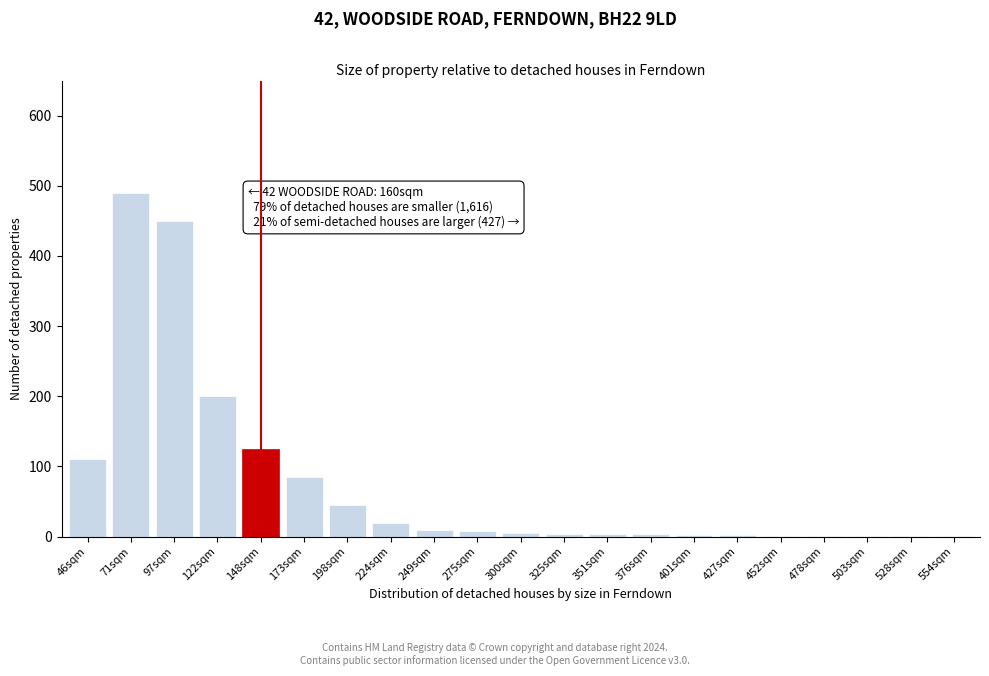

What is the sum of all values?

1567